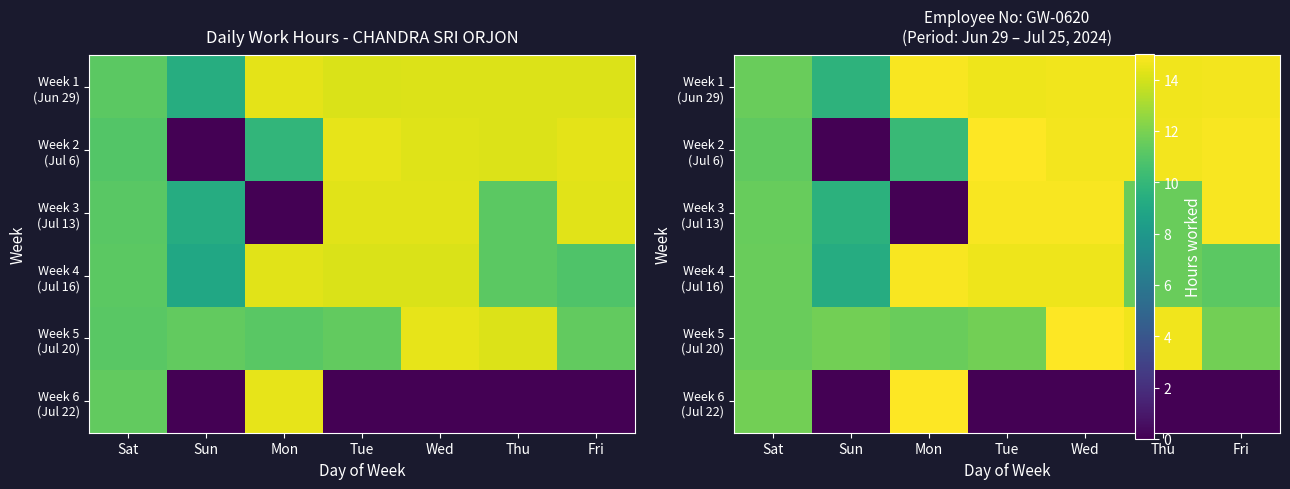

True or false: Week 4 (Jul 16) has a value of 11.2 at Fri.

True